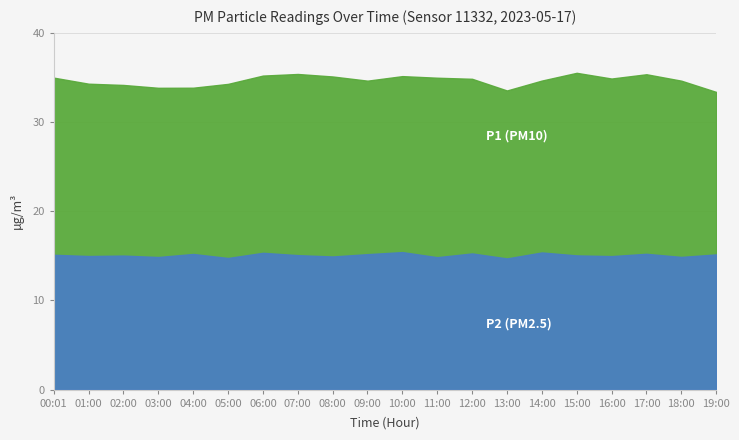

How many data points does each series have?

20